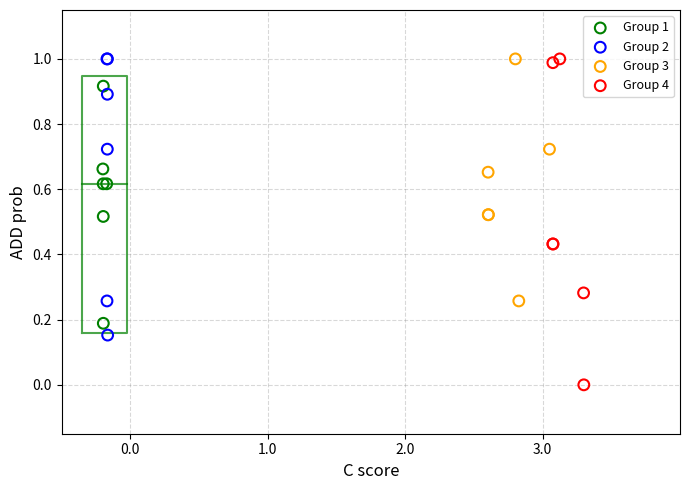

Which series has the widest spread of Y values?

Group 4